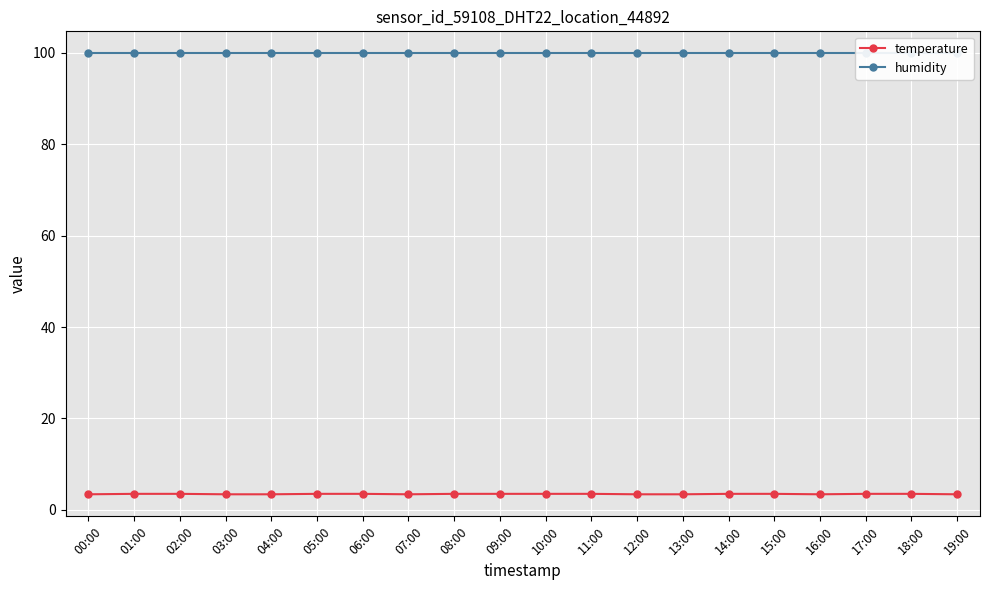

Rank the categories by temperature value from lowest to highest.

00:00, 03:00, 04:00, 07:00, 12:00, 13:00, 16:00, 19:00, 01:00, 02:00, 05:00, 06:00, 08:00, 09:00, 10:00, 11:00, 14:00, 15:00, 17:00, 18:00